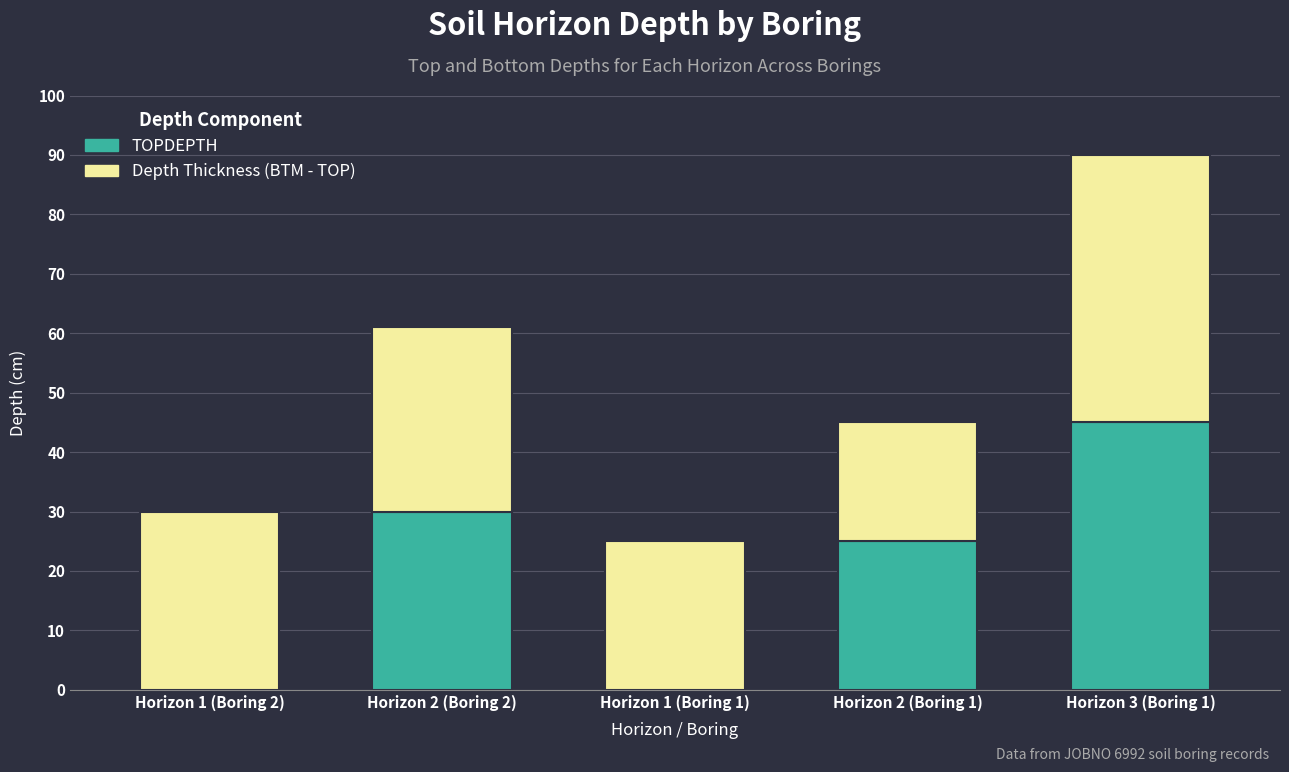

How many series are shown in this chart?

2